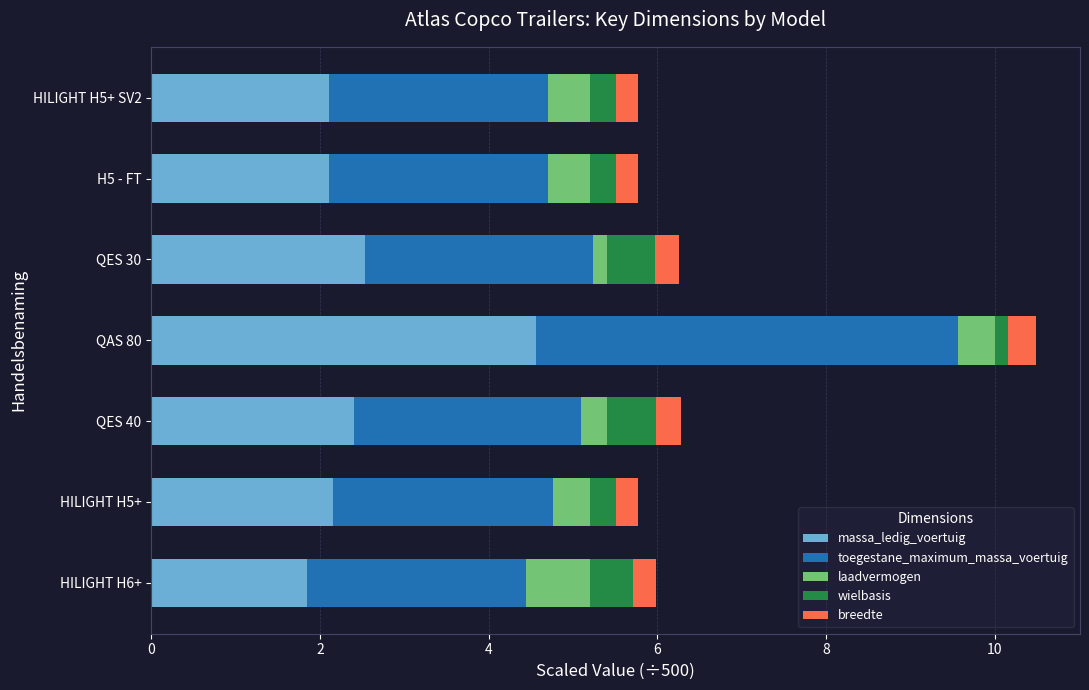

At which label does massa_ledig_voertuig reach its peak?

QAS 80